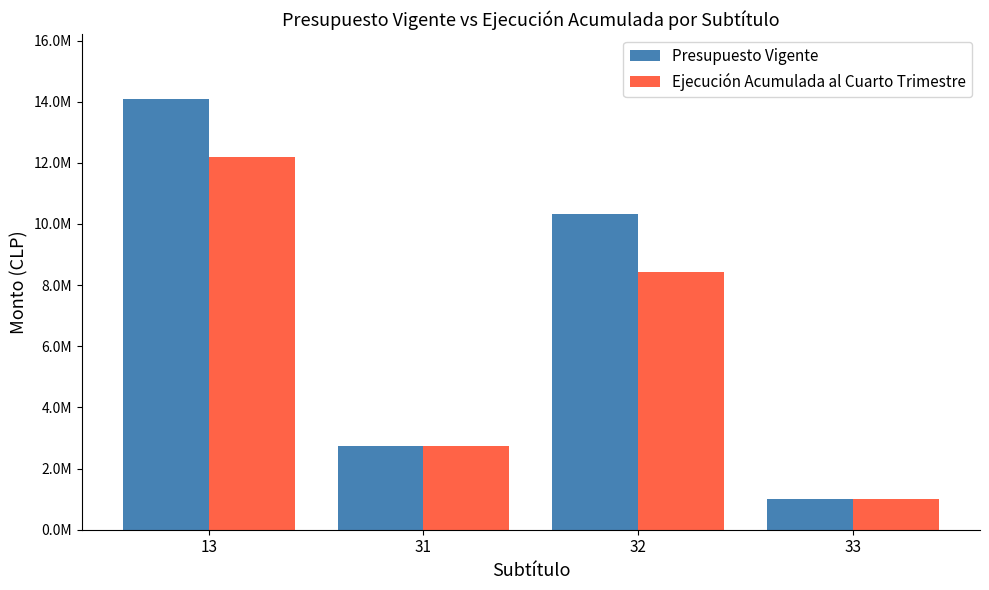

Which series has the largest total across all categories?

Presupuesto Vigente